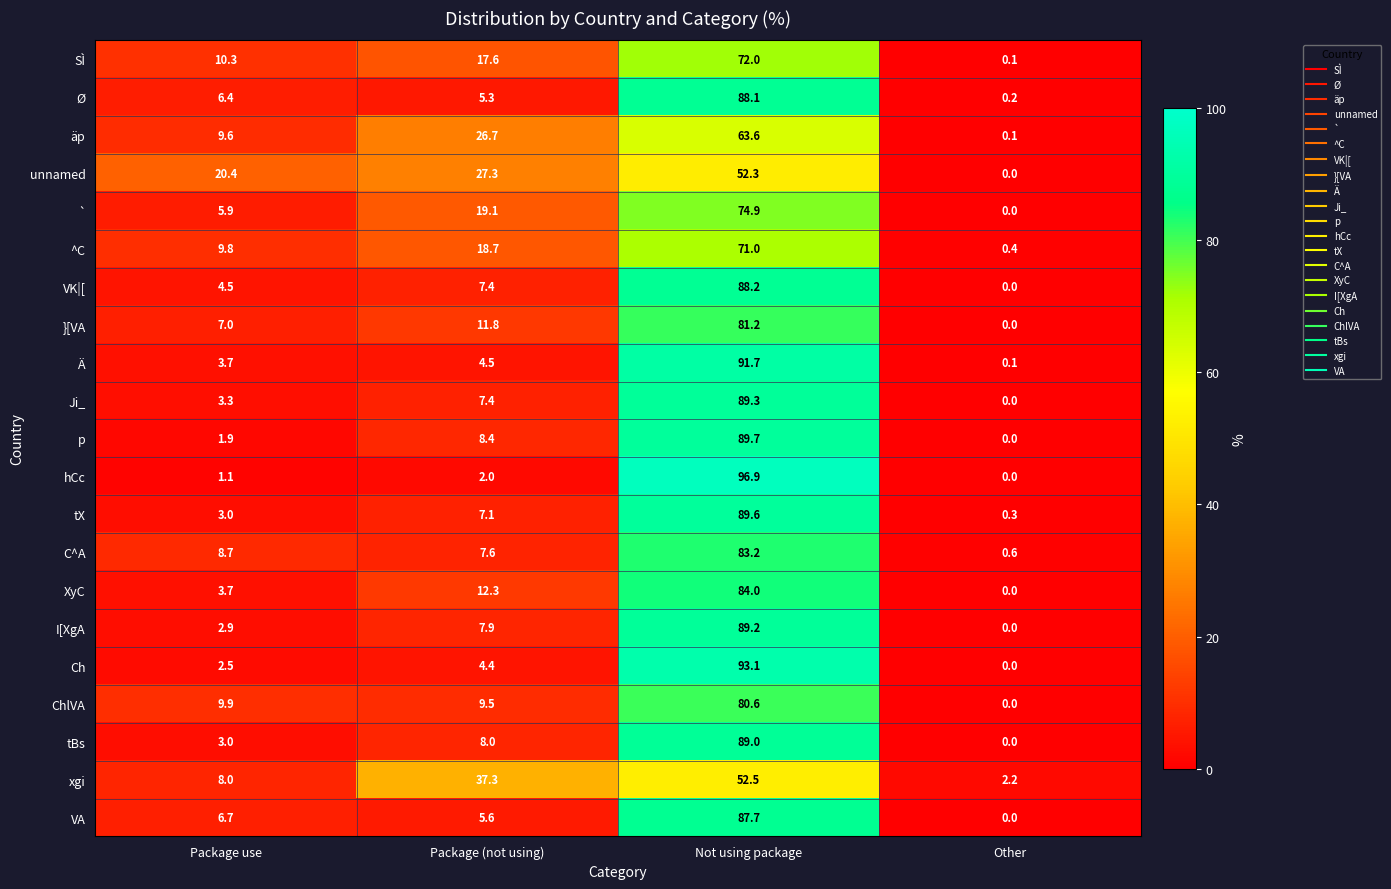

How many values in the p series exceed 8?

2